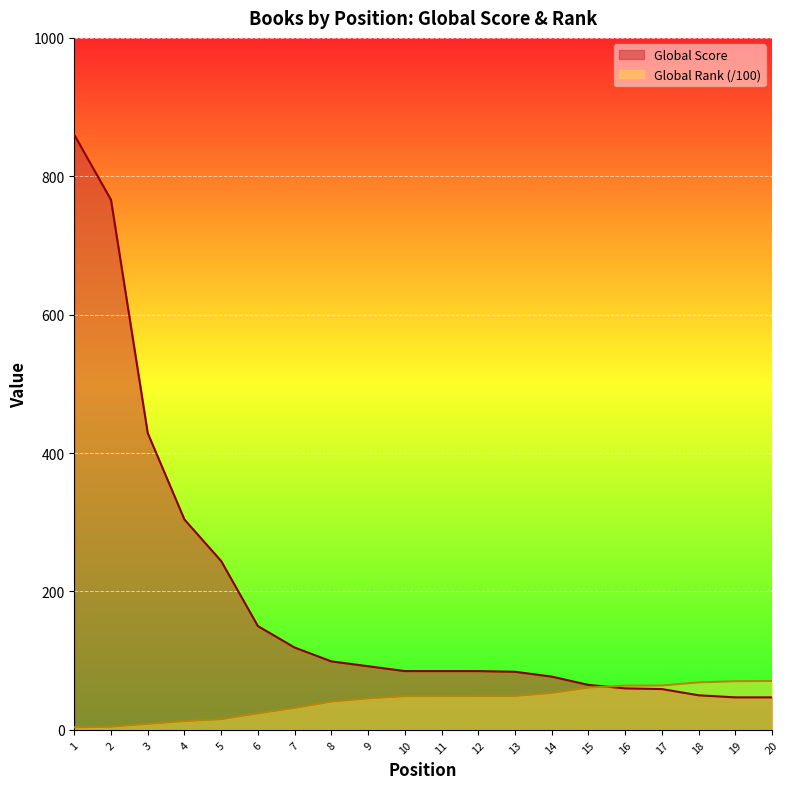

The Global Rank (scaled) series shows 118.0 at 18. True or false?

False